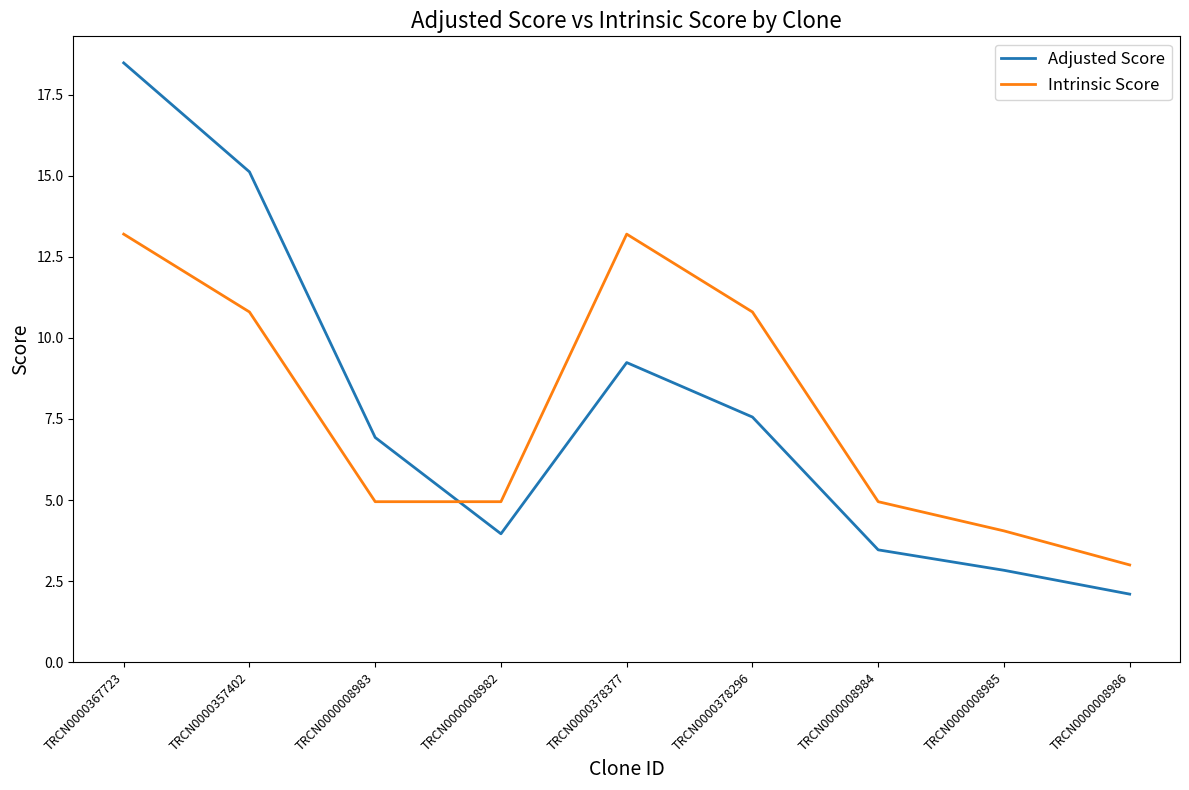

At TRCN0000378377, list the series in order from smallest to largest.

Adjusted Score, Intrinsic Score